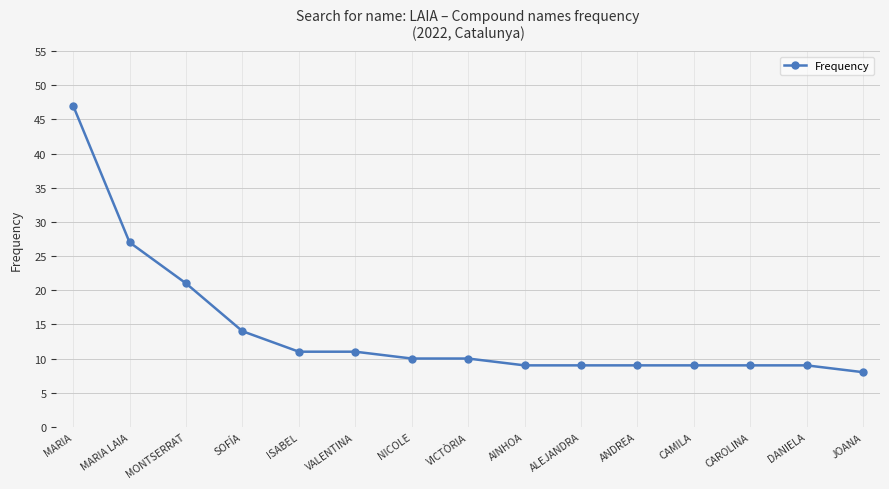

What is the label of the 2nd point from the left?

MARIA LAIA